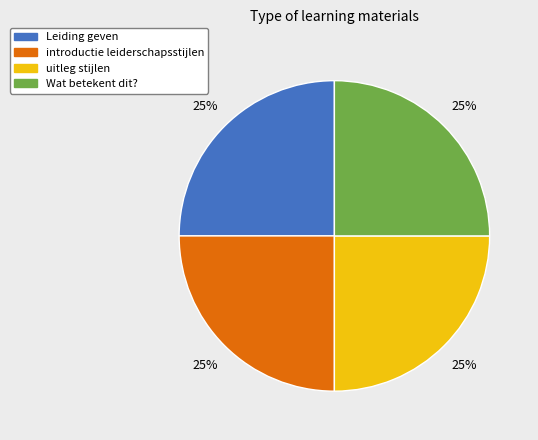

Is there any slice that represents more than half of the pie?

No